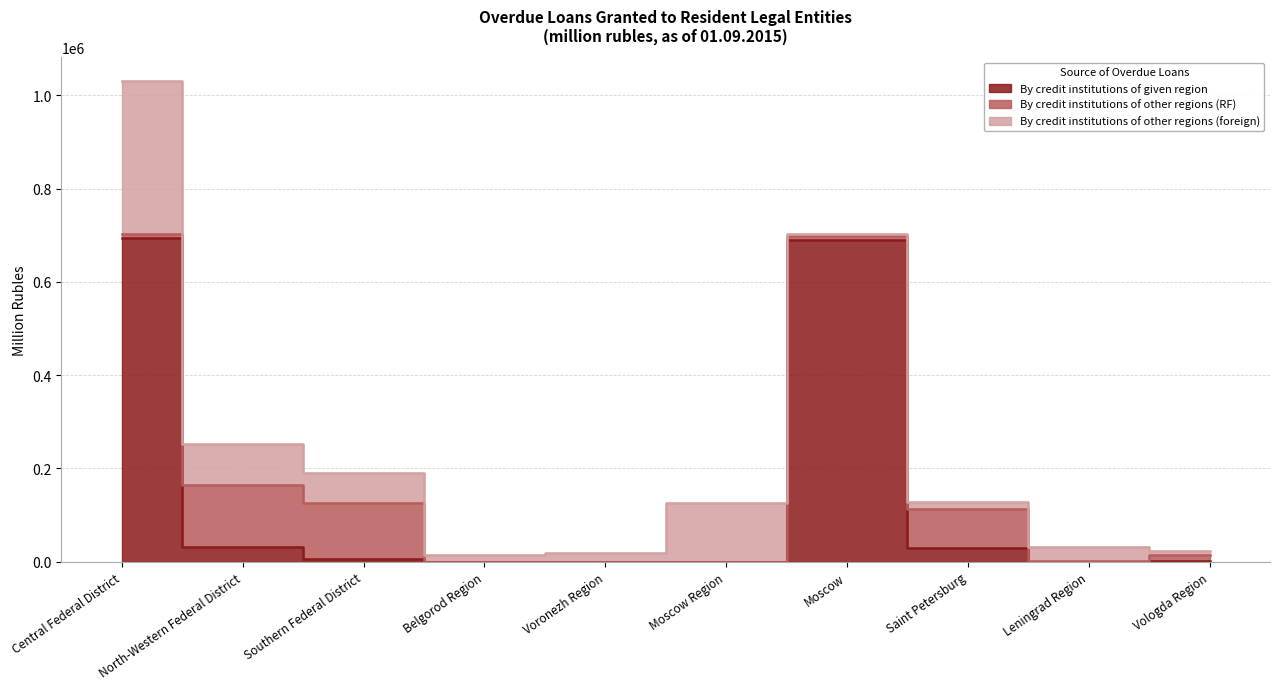

The value of By credit institutions of other regions (foreign) at Saint Petersburg is 15571. True or false?

True